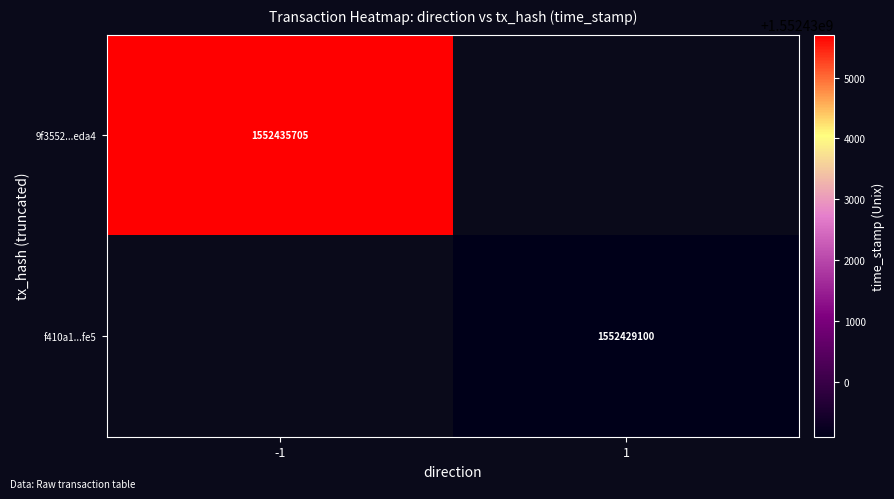

Is it true that 9f3552...eda4 equals 2054434397 at -1?

False